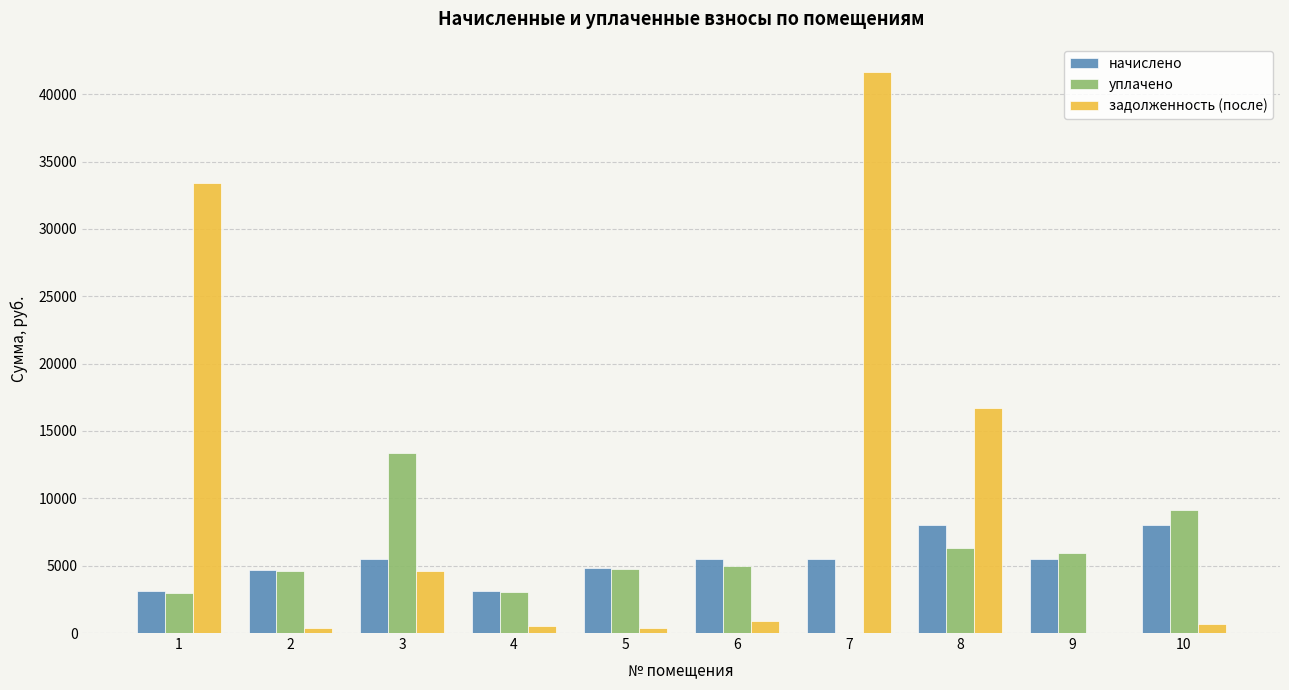

At which category is the sum across all series the highest?

7